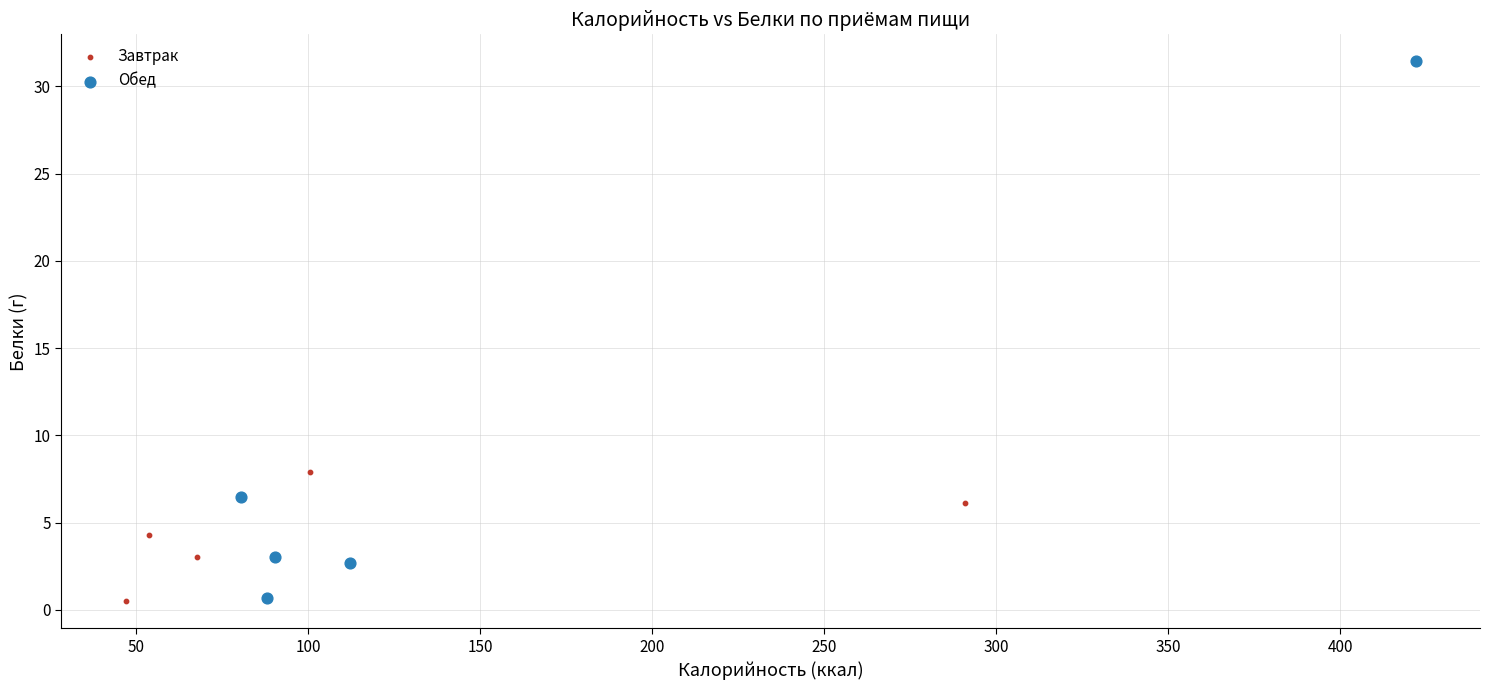

What are all the series names shown in the legend?

Завтрак, Обед